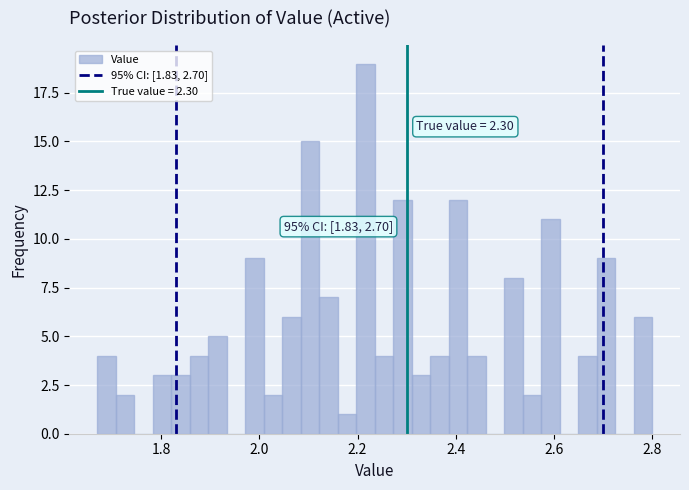

Around what value on the x-axis is the tallest bar? Give the approximate position of its centre, as read against the axis.

2.22